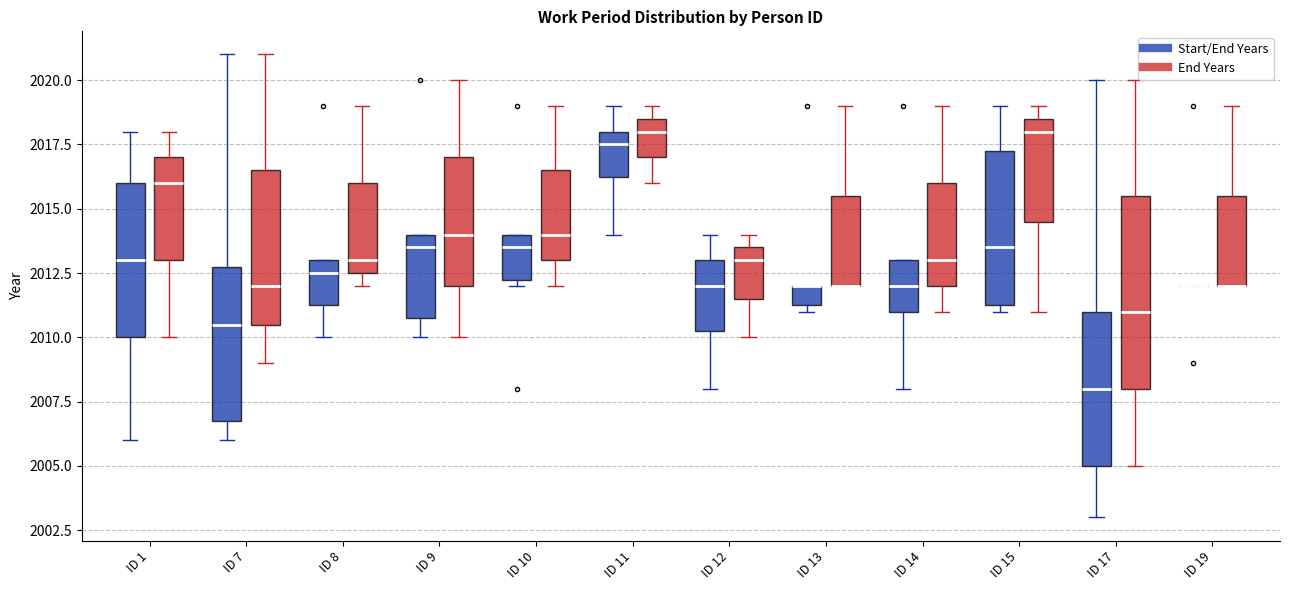

Reading left to right, transcribe this box plot: for each box, give where its median line is, the range the box spans, and where its two whiskers end, as read against the y-axis. The values are not printed on the chart, so give them approximately, as read against the axis.

ID 1 (Start/End Years): median 2013.0, box 2010.0 to 2016.0, whiskers 2006.0 to 2018.0
ID 1 (End Years): median 2016.0, box 2013.0 to 2017.0, whiskers 2010.0 to 2018.0
ID 7 (Start/End Years): median 2010.5, box 2007.0 to 2013.0, whiskers 2006.0 to 2021.0
ID 7 (End Years): median 2012.0, box 2010.5 to 2016.5, whiskers 2009.0 to 2021.0
ID 8 (Start/End Years): median 2012.5, box 2011.5 to 2013.0, whiskers 2010.0 to 2013.0
ID 8 (End Years): median 2013.0, box 2012.5 to 2016.0, whiskers 2012.0 to 2019.0
ID 9 (Start/End Years): median 2013.5, box 2011.0 to 2014.0, whiskers 2010.0 to 2014.0
ID 9 (End Years): median 2014.0, box 2012.0 to 2017.0, whiskers 2010.0 to 2020.0
ID 10 (Start/End Years): median 2013.5, box 2012.5 to 2014.0, whiskers 2012.0 to 2014.0
ID 10 (End Years): median 2014.0, box 2013.0 to 2016.5, whiskers 2012.0 to 2019.0
ID 11 (Start/End Years): median 2017.5, box 2016.5 to 2018.0, whiskers 2014.0 to 2019.0
ID 11 (End Years): median 2018.0, box 2017.0 to 2018.5, whiskers 2016.0 to 2019.0
ID 12 (Start/End Years): median 2012.0, box 2010.5 to 2013.0, whiskers 2008.0 to 2014.0
ID 12 (End Years): median 2013.0, box 2011.5 to 2013.5, whiskers 2010.0 to 2014.0
ID 13 (Start/End Years): median 2012.0 (drawn on the box's upper edge), box 2011.5 to 2012.0, whiskers 2011.0 to 2012.0
ID 13 (End Years): median 2012.0 (drawn on the box's lower edge), box 2012.0 to 2015.5, whiskers 2012.0 to 2019.0
ID 14 (Start/End Years): median 2012.0, box 2011.0 to 2013.0, whiskers 2008.0 to 2013.0
ID 14 (End Years): median 2013.0, box 2012.0 to 2016.0, whiskers 2011.0 to 2019.0
ID 15 (Start/End Years): median 2013.5, box 2011.5 to 2017.5, whiskers 2011.0 to 2019.0
ID 15 (End Years): median 2018.0, box 2014.5 to 2018.5, whiskers 2011.0 to 2019.0
ID 17 (Start/End Years): median 2008.0, box 2005.0 to 2011.0, whiskers 2003.0 to 2020.0
ID 17 (End Years): median 2011.0, box 2008.0 to 2015.5, whiskers 2005.0 to 2020.0
ID 19 (Start/End Years): box collapsed to a line at 2012.0, whiskers 2012.0 to 2012.0
ID 19 (End Years): median 2012.0 (drawn on the box's lower edge), box 2012.0 to 2015.5, whiskers 2012.0 to 2019.0